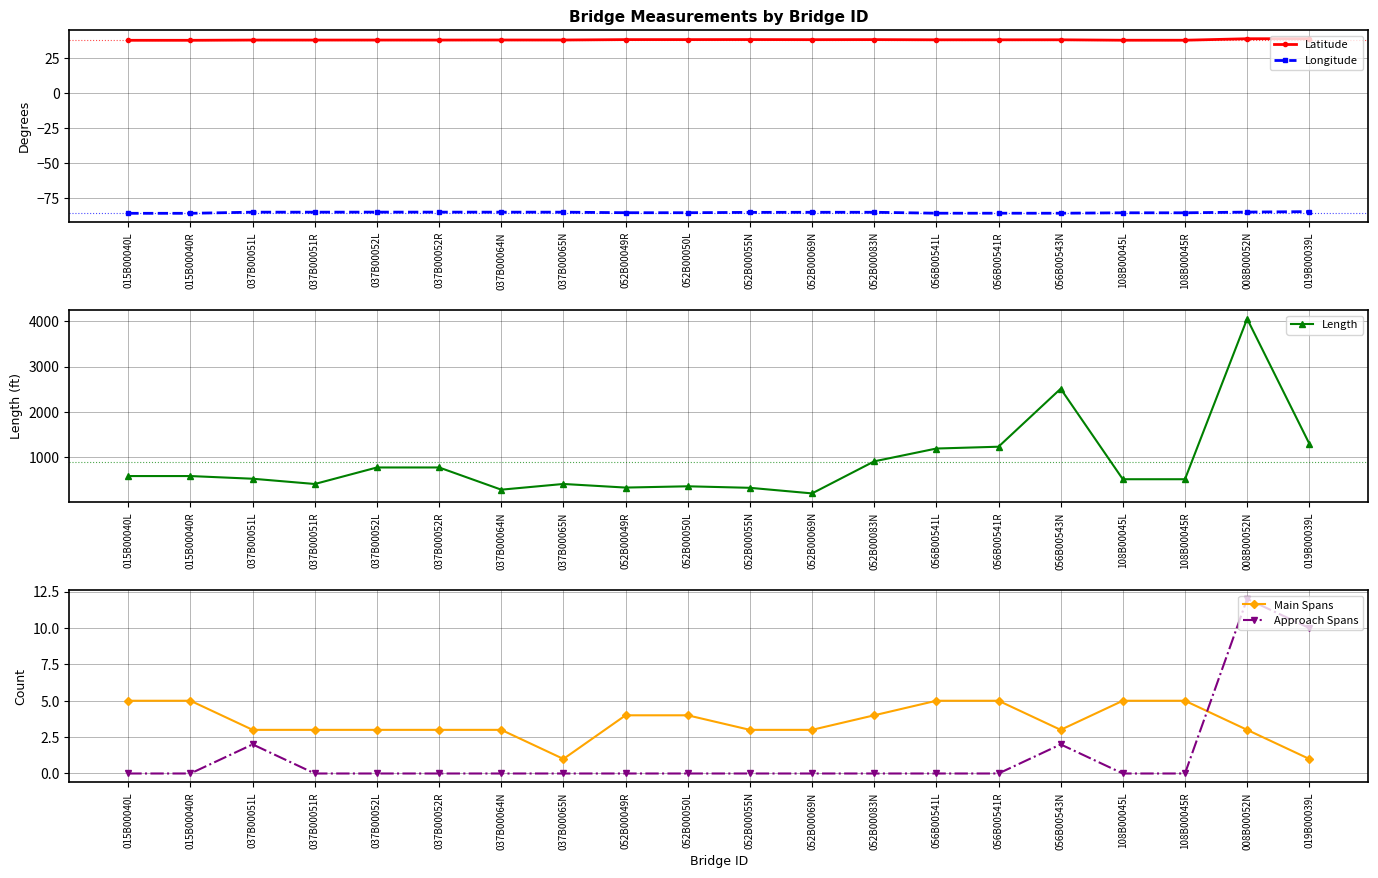

True or false: Length and Approach Spans intersect in this chart.

False